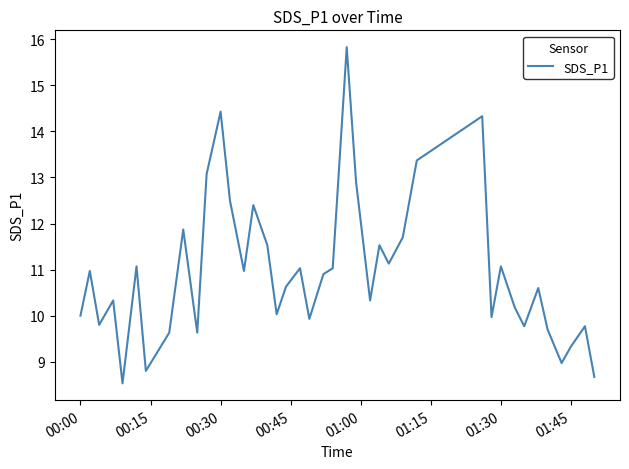

What is the difference between the maximum and minimum values?

7.3